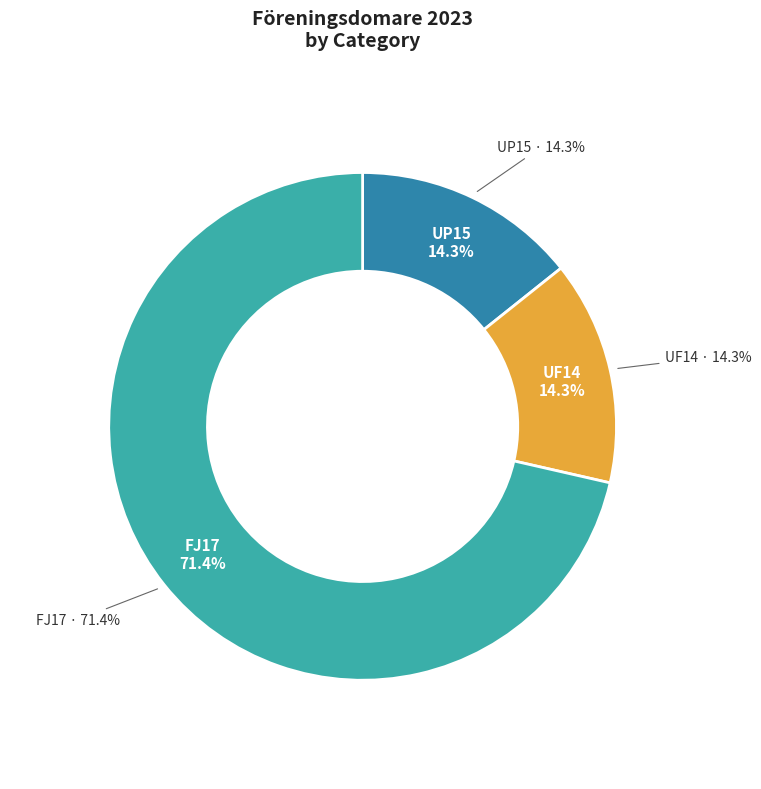

Count the number of slices in the pie.

3